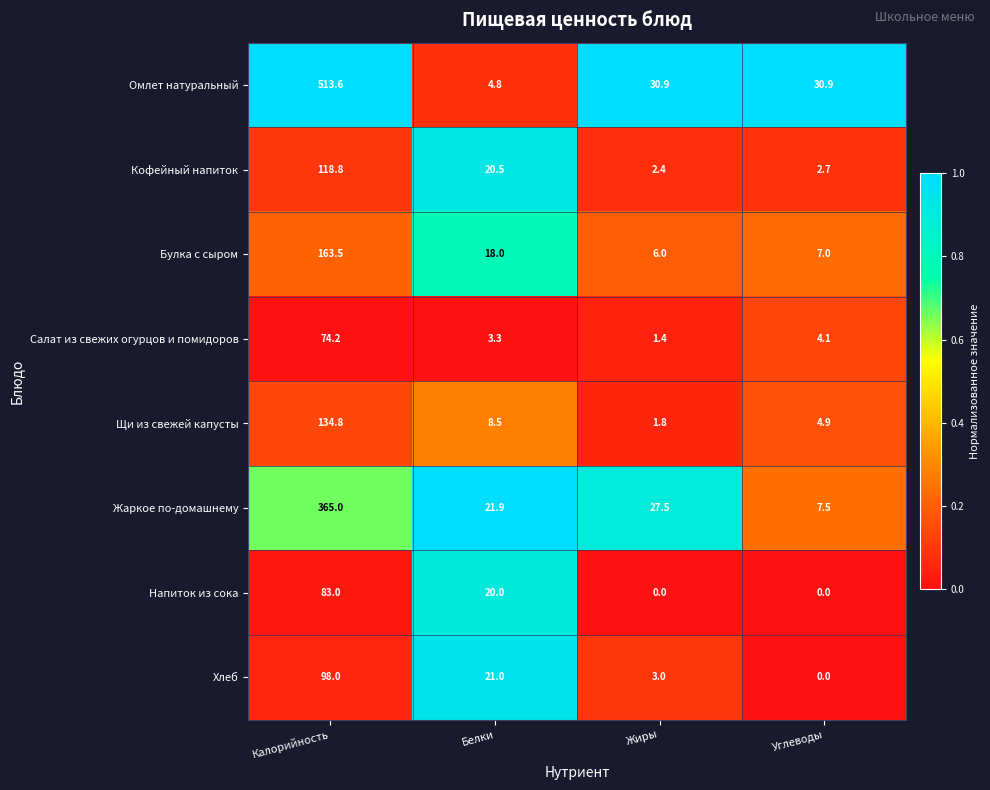

Which series has the widest spread of values?

Омлет натуральный